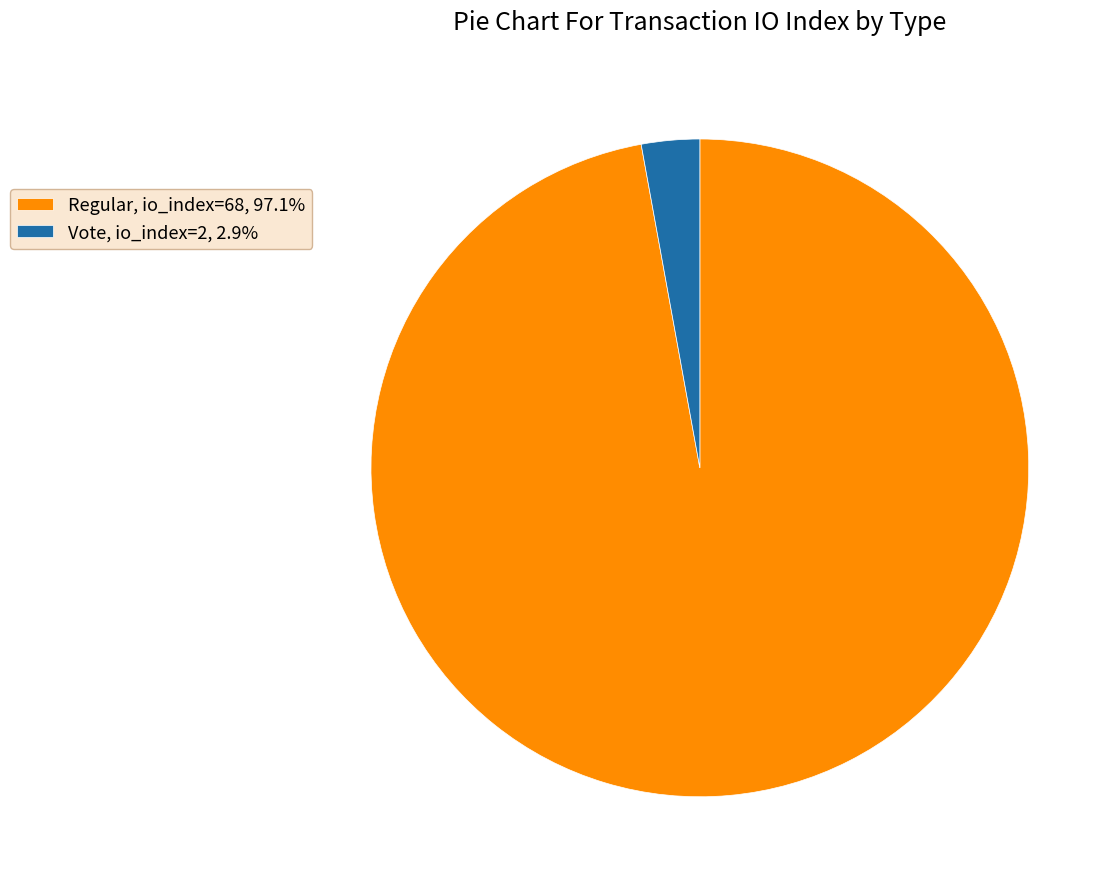

How many segments does this pie chart have?

2